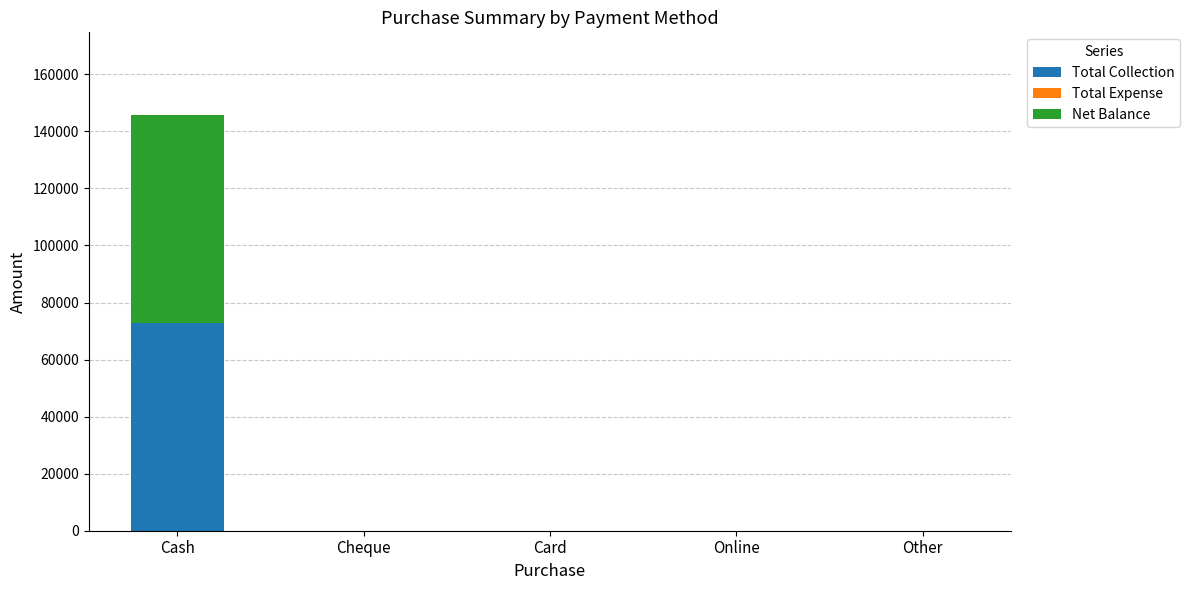

At which label does Total Collection reach its peak?

Cash